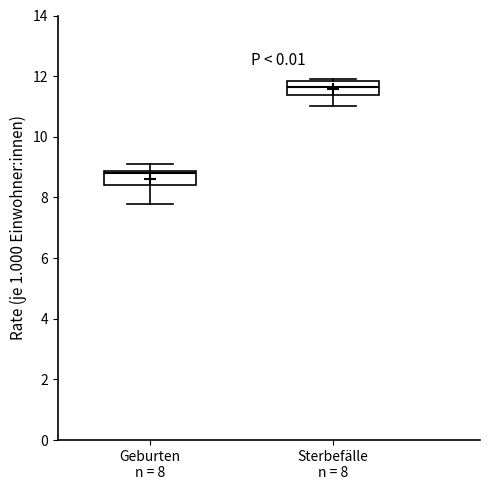

Reading left to right, read every box against the y-axis: the position of its median line, the range the box covers, and the ends of its whiskers. The values are not printed on the chart, so give them approximately, as read against the axis.

Geburten n = 8: median 8.8 (just below the box's upper edge), box 8.4 to 8.8, whiskers 7.8 to 9.2
Sterbefälle n = 8: median 11.6, box 11.4 to 11.8, whiskers 11.0 to 12.0